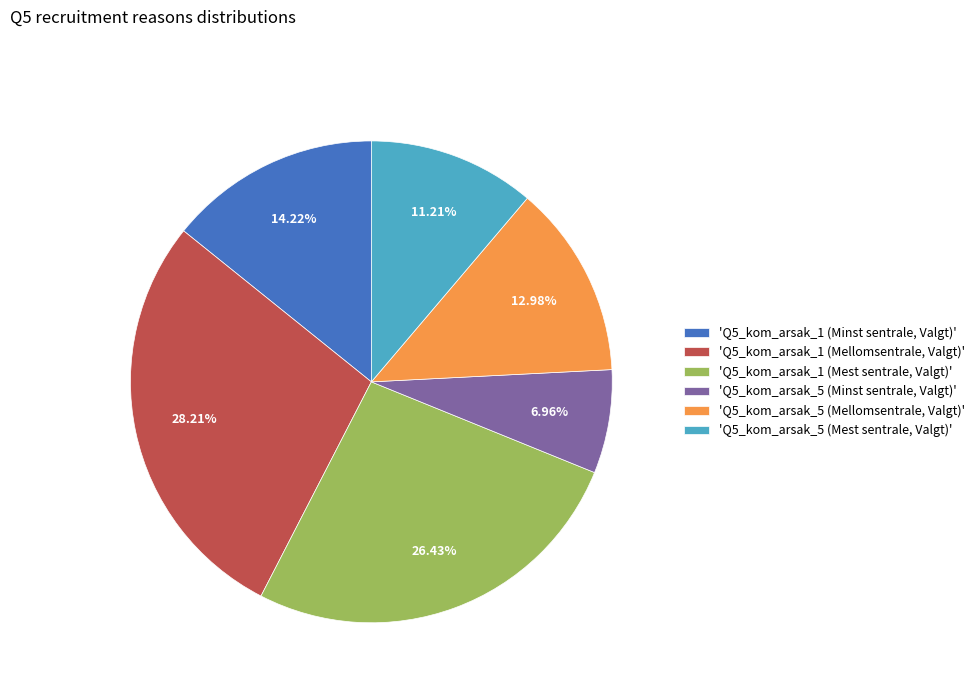

Rank the categories by value from lowest to highest.

'Q5_kom_arsak_5 (Minst sentrale, Valgt)', 'Q5_kom_arsak_5 (Mest sentrale, Valgt)', 'Q5_kom_arsak_5 (Mellomsentrale, Valgt)', 'Q5_kom_arsak_1 (Minst sentrale, Valgt)', 'Q5_kom_arsak_1 (Mest sentrale, Valgt)', 'Q5_kom_arsak_1 (Mellomsentrale, Valgt)'